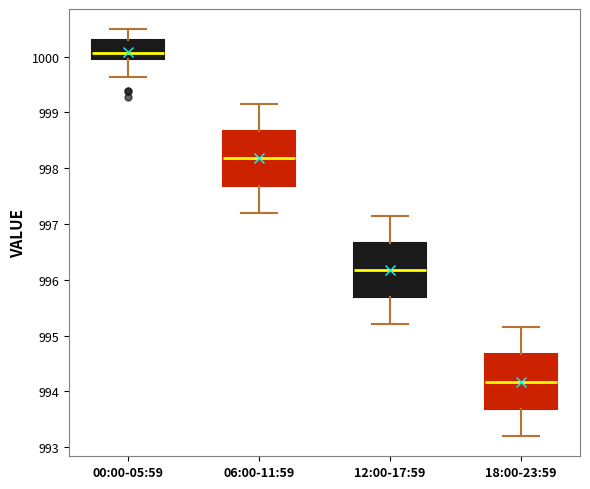

Where does the upper whisker of the box for 00:00-05:59 end on the y-axis? The values are not printed on the chart, so give them approximately, as read against the axis.

1000.5